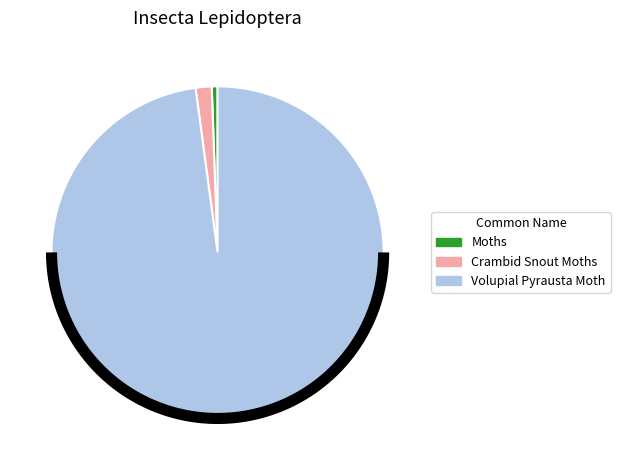

True or false: Moths accounts for 1% of the total.

True